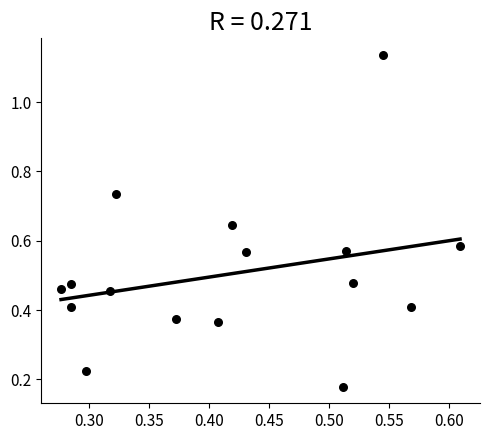

What is the range of X values (max minus min)?

0.3